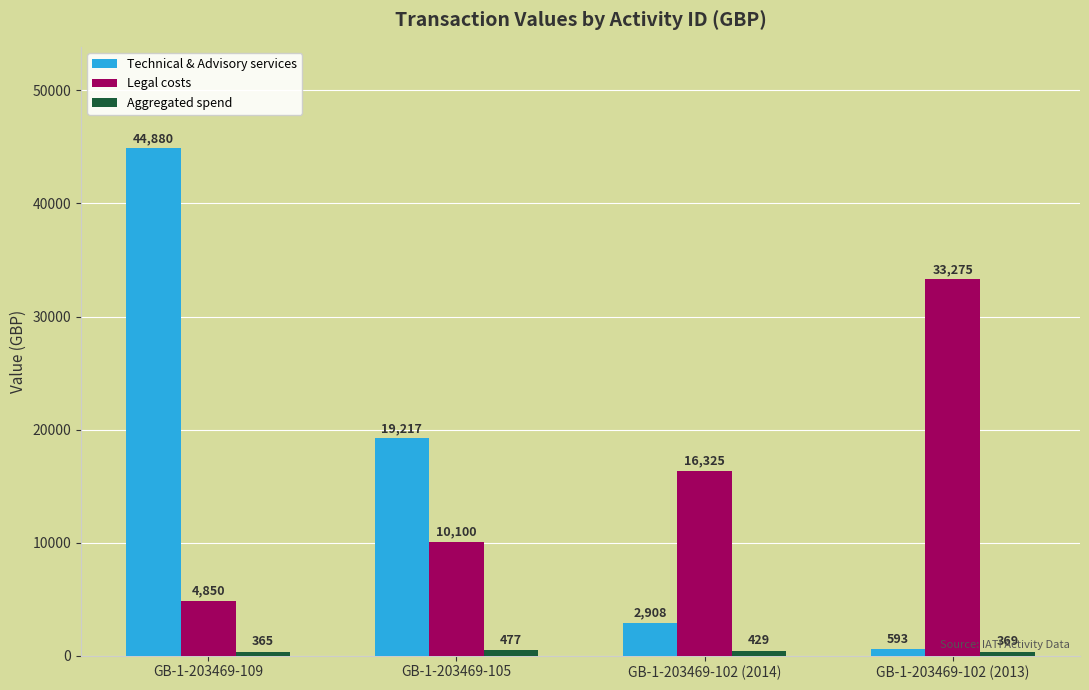

Between GB-1-203469-109 and GB-1-203469-102 (2014), which series saw the biggest shift?

Technical & Advisory services